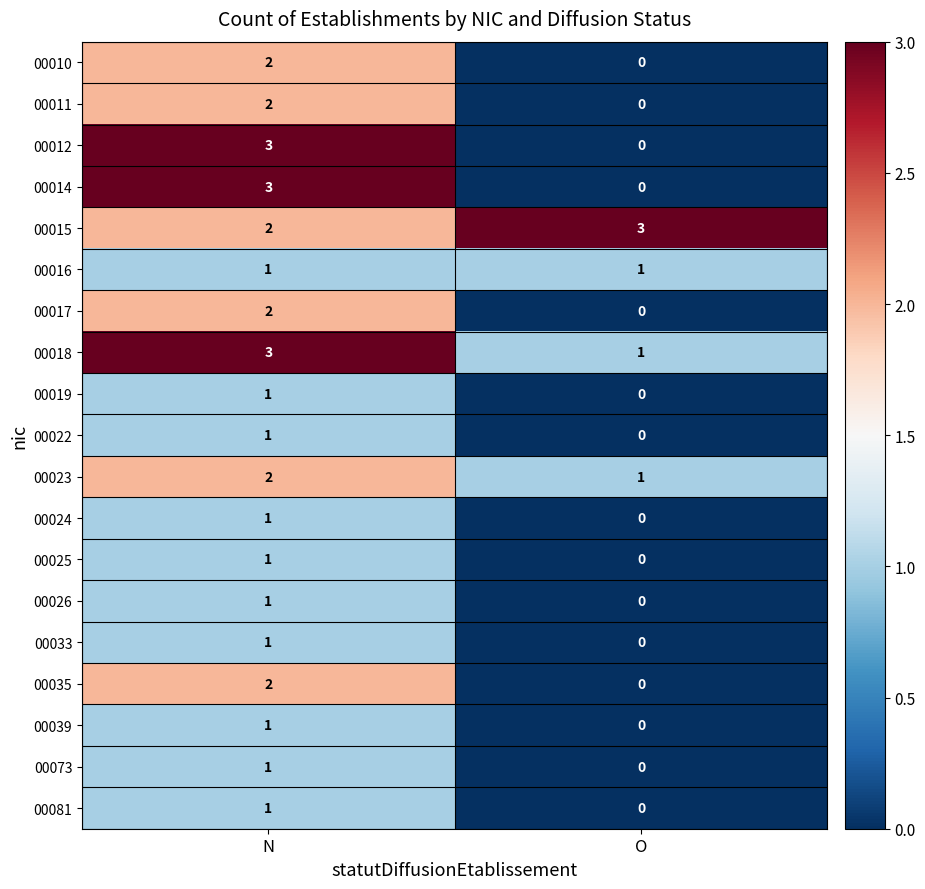

The value of 00024 at N is 2. True or false?

False